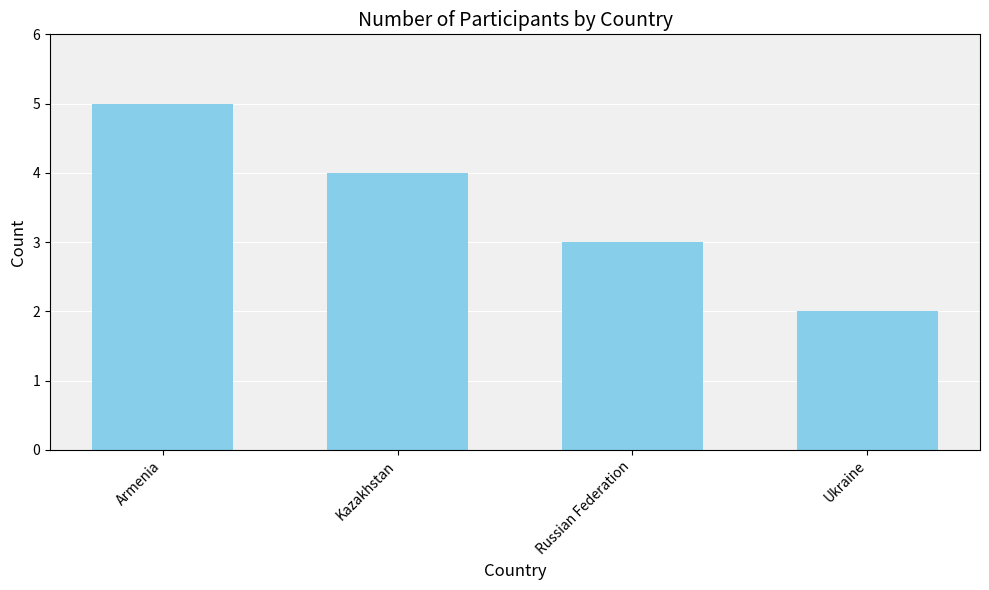

What is the greatest value displayed?

5